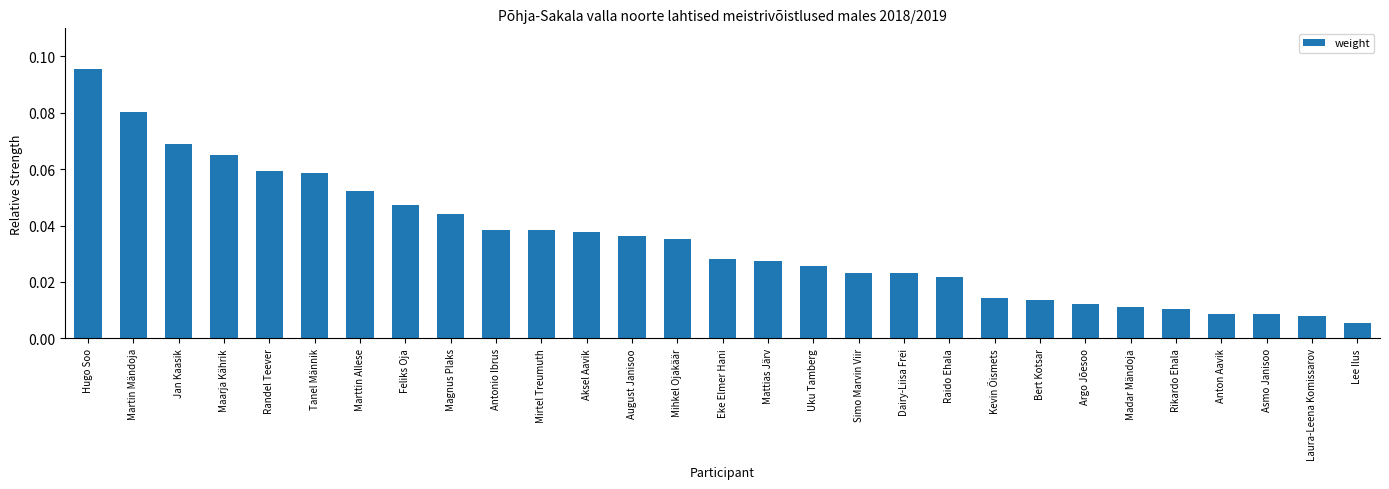

At which label is the value closest to 0?

Lee Ilus